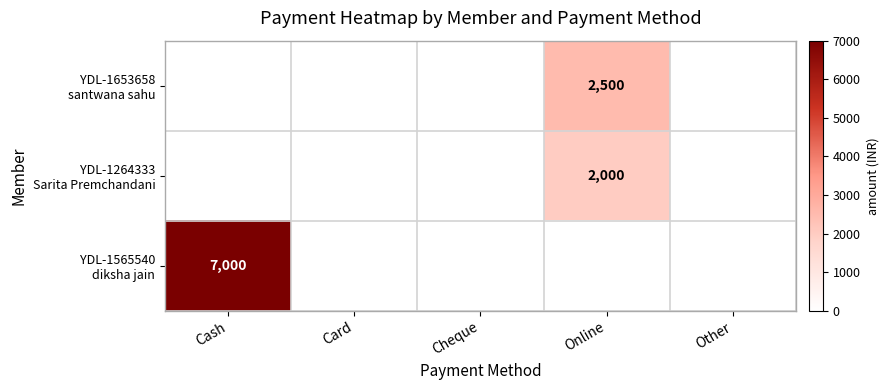

Between Other and Cheque, which is larger?

Other